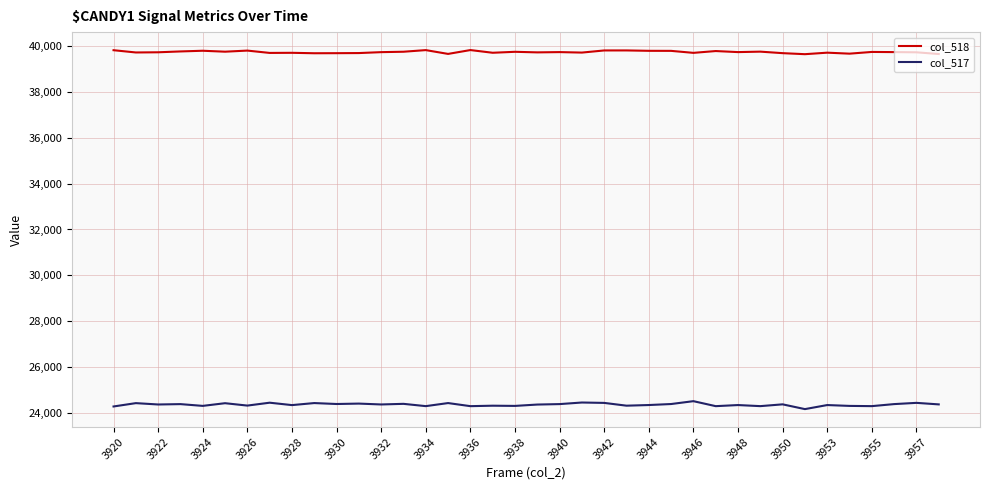

Which series has the largest total across all categories?

col_518